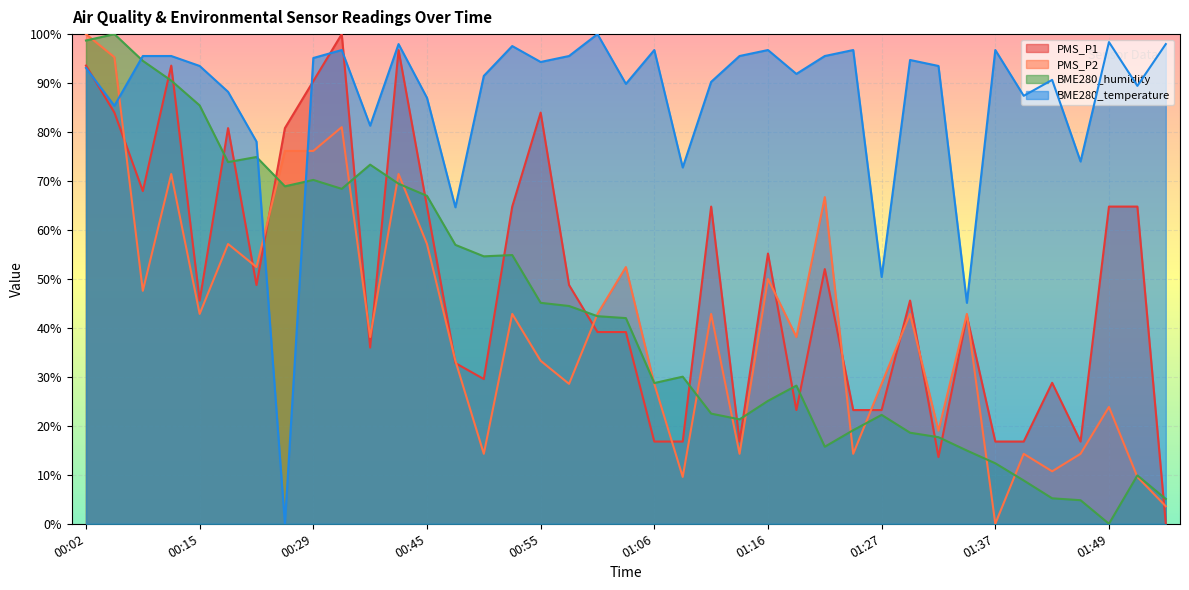

Which series changed the most between 00:37 and 00:40?

PMS_P1